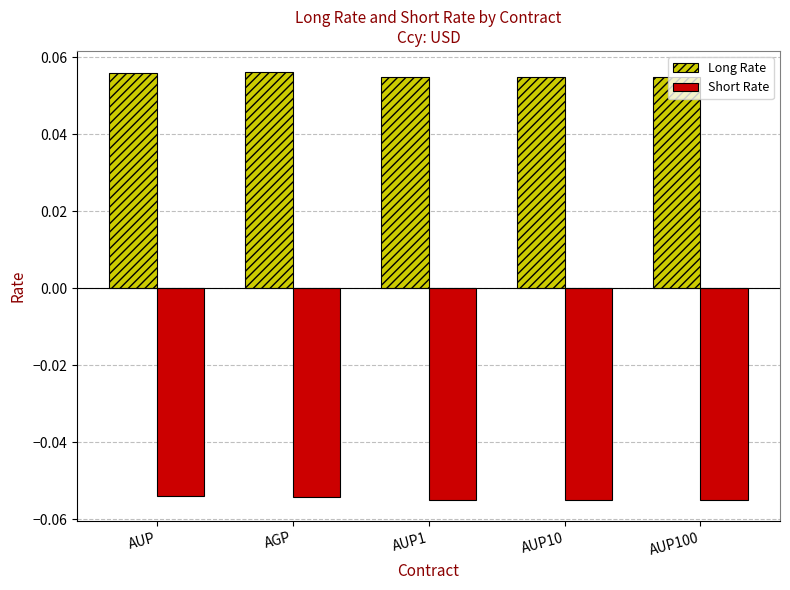

What is the sum of all Long Rate values?

0.3